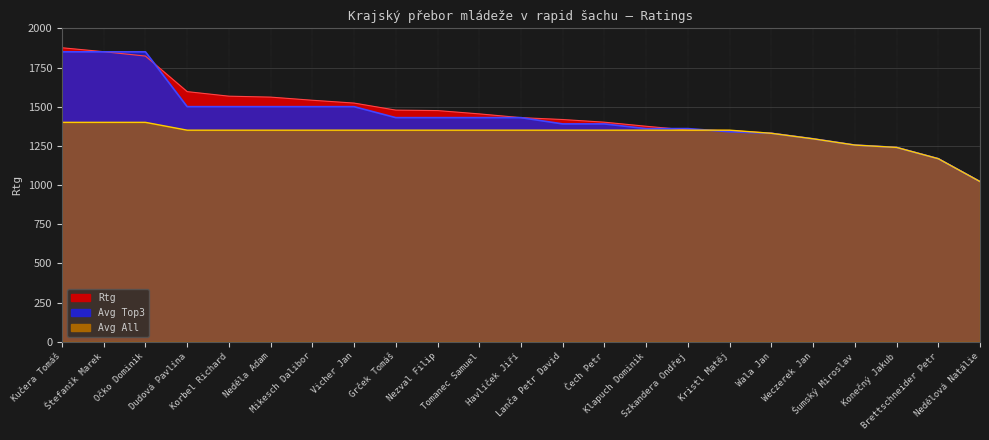

Is the value of Rtg at Wala Jan greater than the value of Avg Top3 at Vicher Jan?

No